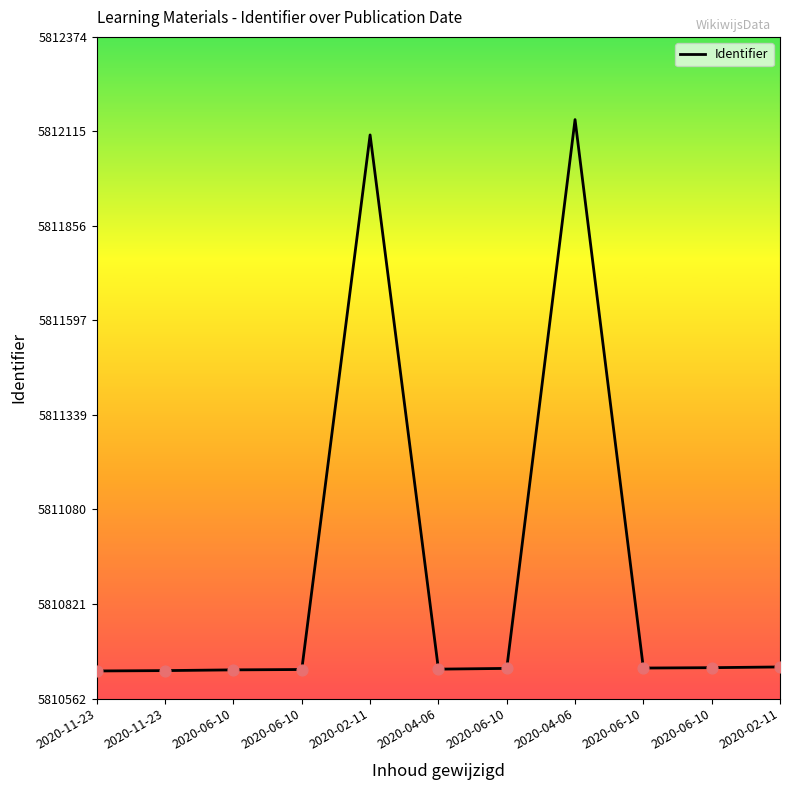

Between 2020-06-10 and 2020-04-06, which is larger?

2020-04-06